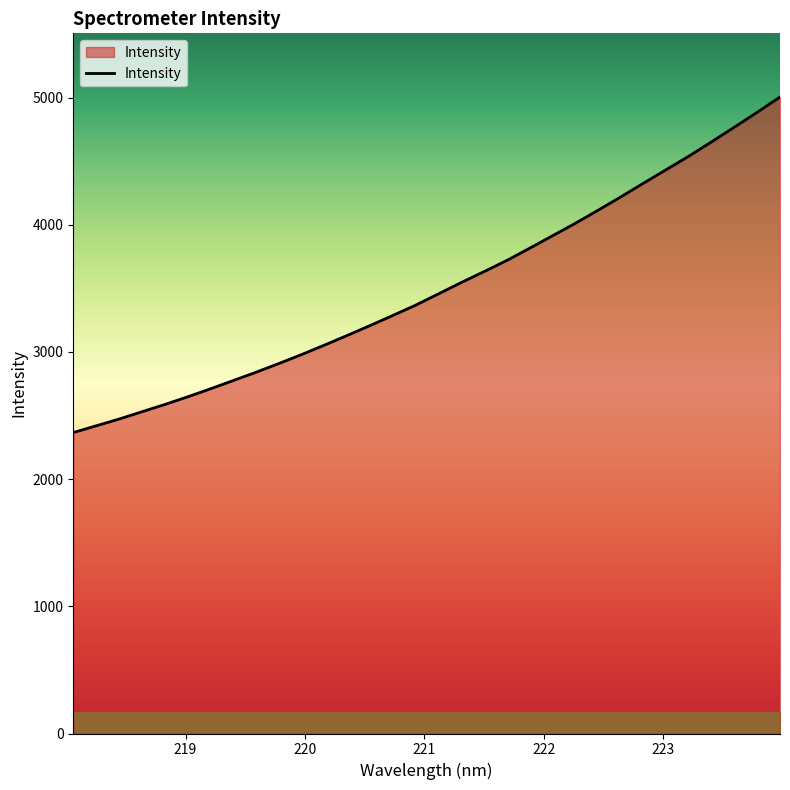

How many lines are shown in the chart?

1